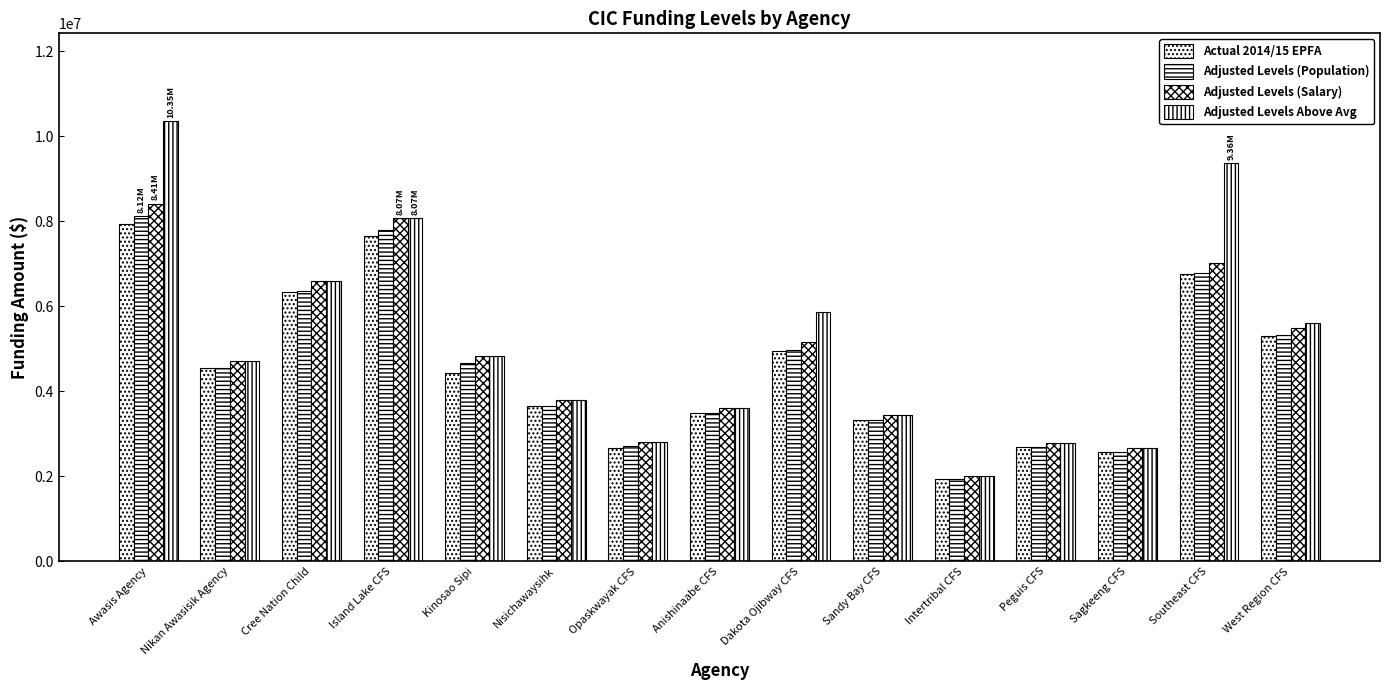

Which category has the highest value in the Adjusted Levels (Salary) series?

Awasis Agency